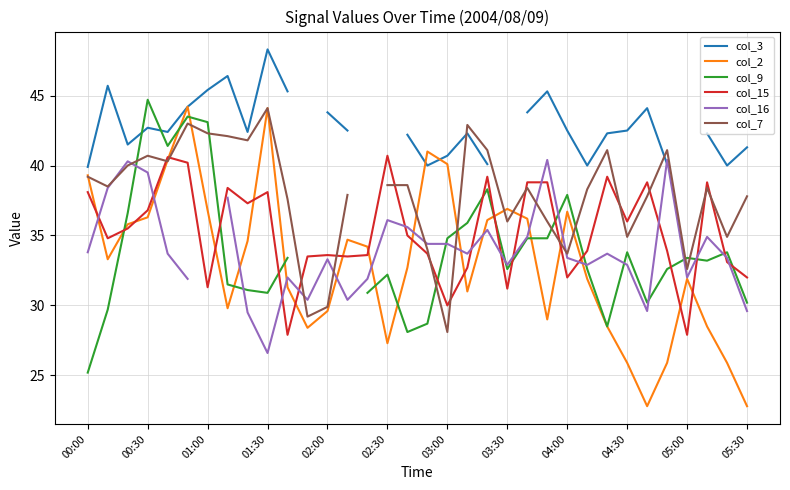

What is the maximum value for col_15?

40.7